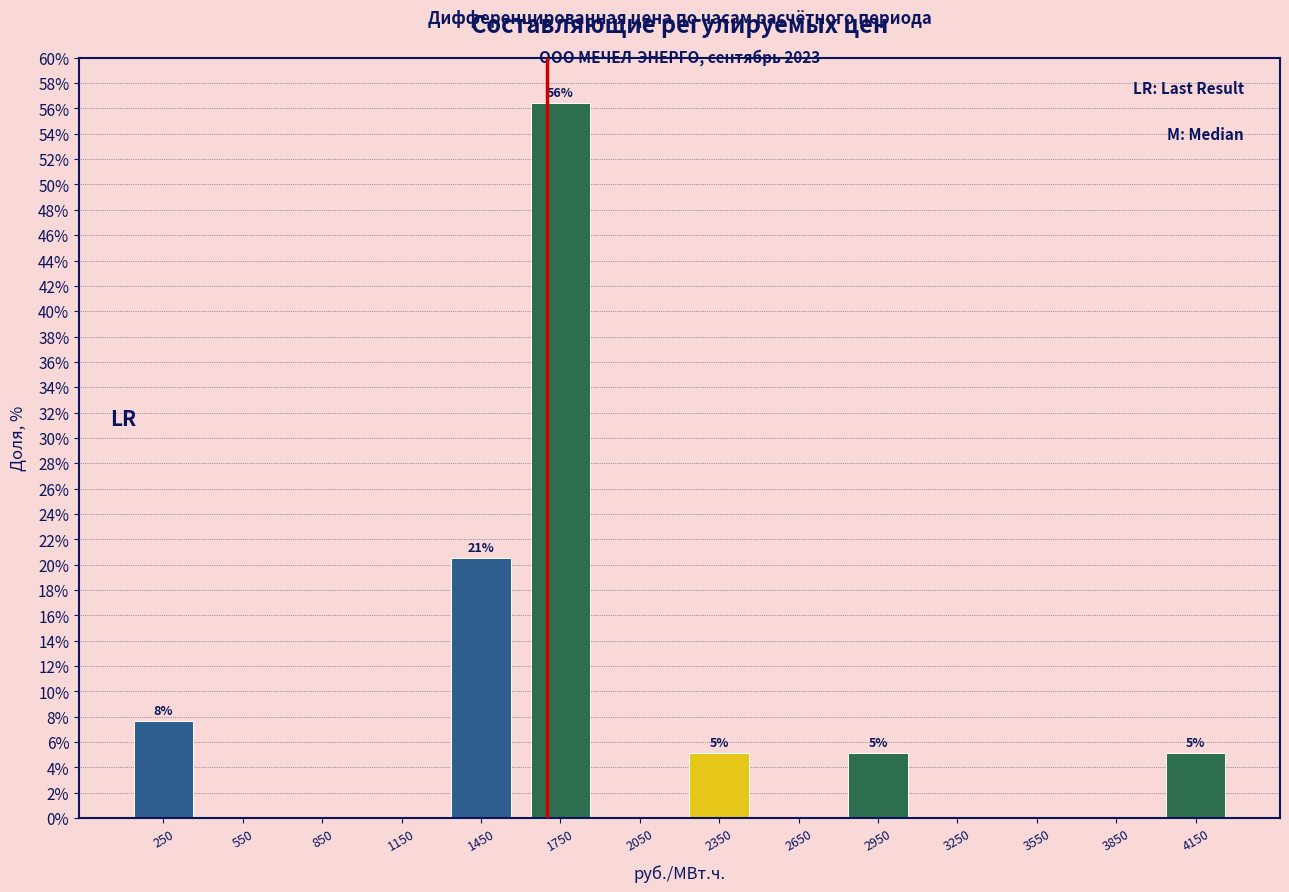

Over which range of the x-axis is the bar tallest?

1600 to 1900